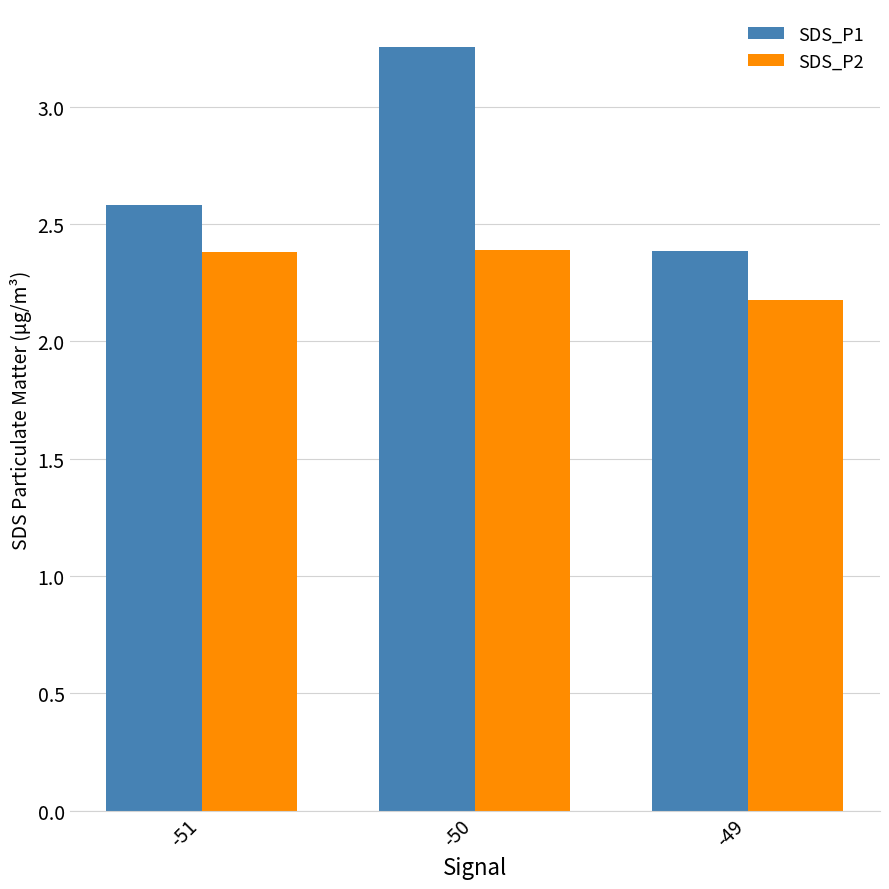

At which label does SDS_P1 reach its minimum?

-49